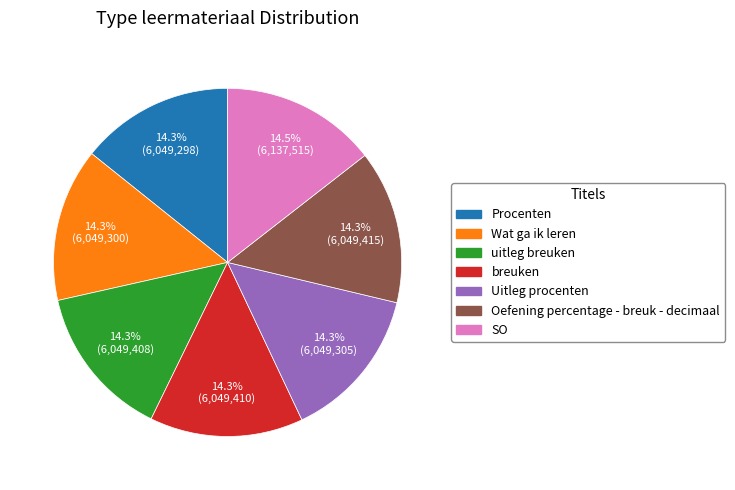

True or false: Uitleg procenten accounts for 14% of the total.

True